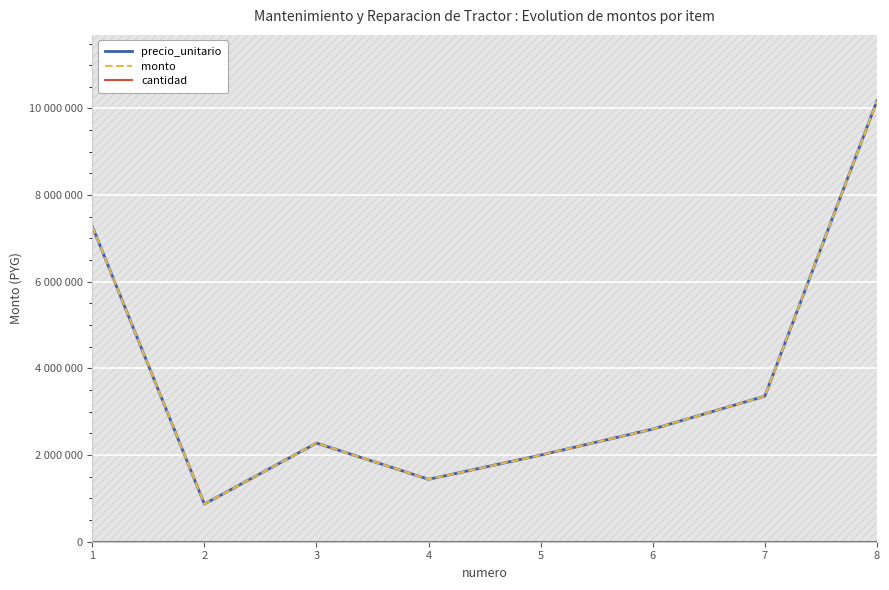

How many distinct data groups are displayed?

3